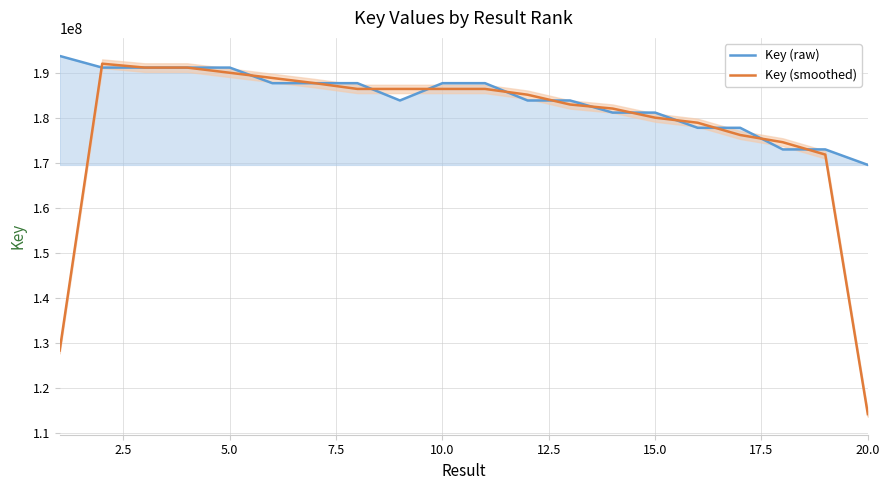

At which category does Key (raw) reach its first local peak?

5.0